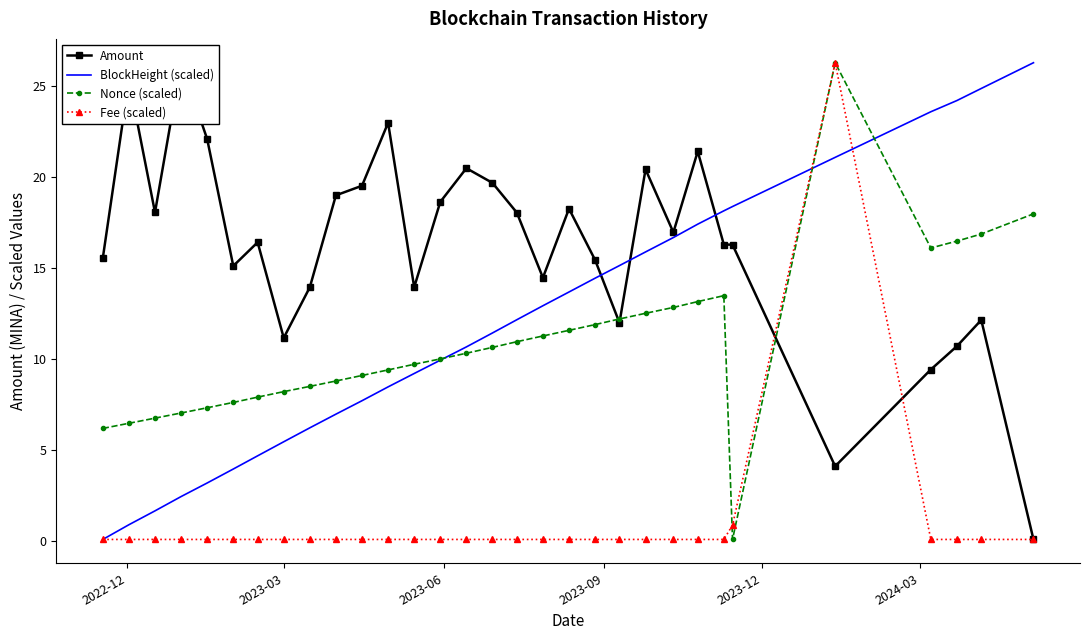

What is the highest value of the Fee (scaled) series?

26.3